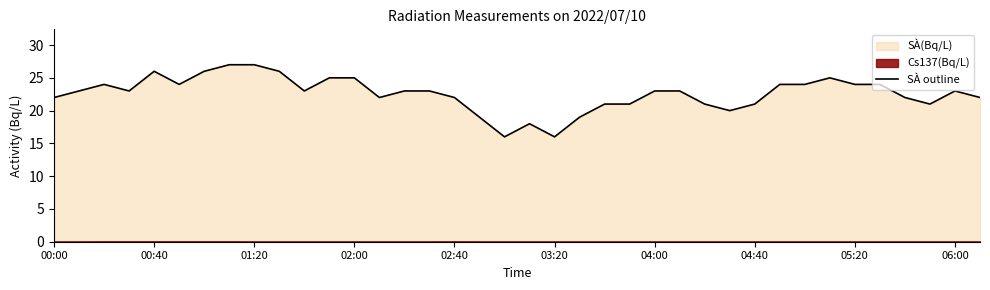

Is it true that SÀ outline equals 22 at 02:40?

True